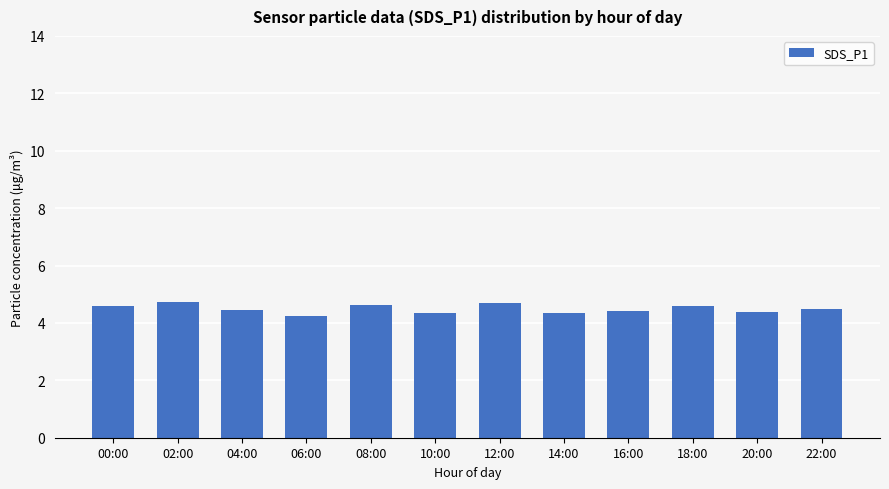

The chart shows a value of 4.4 at 16:00. True or false?

True